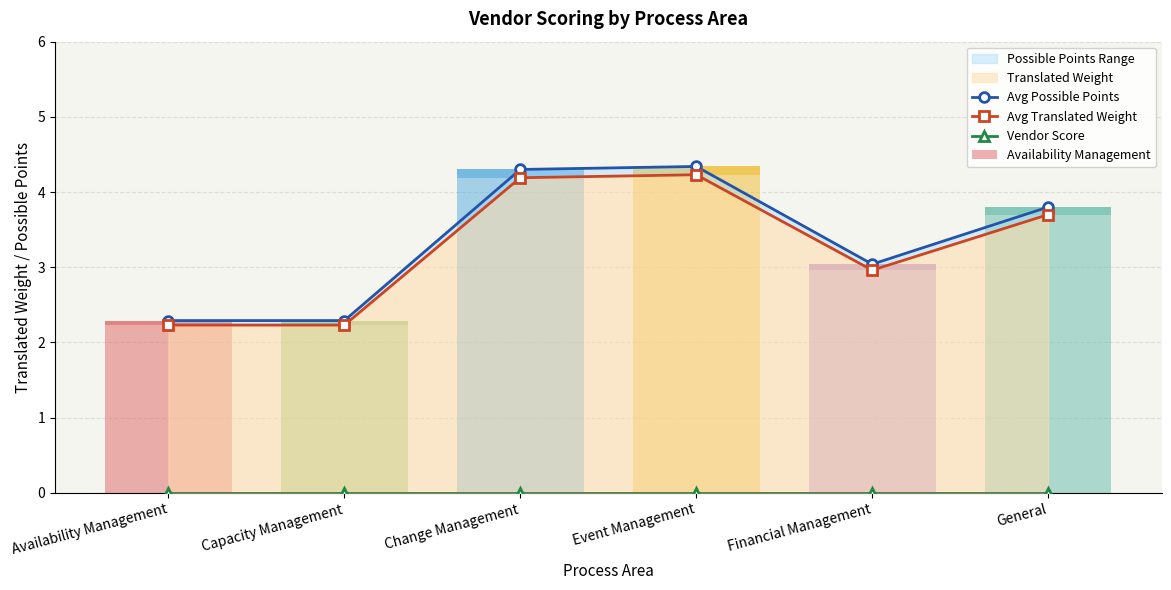

Between Financial Management and Change Management, which is larger?

Change Management